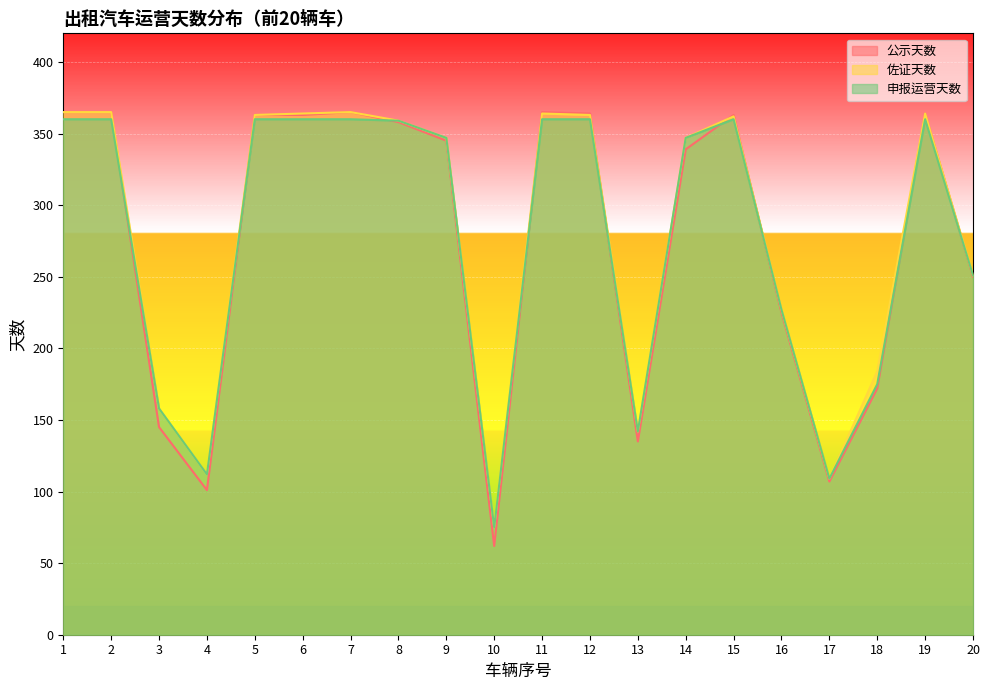

Does the chart display data point markers on the line(s)?

No